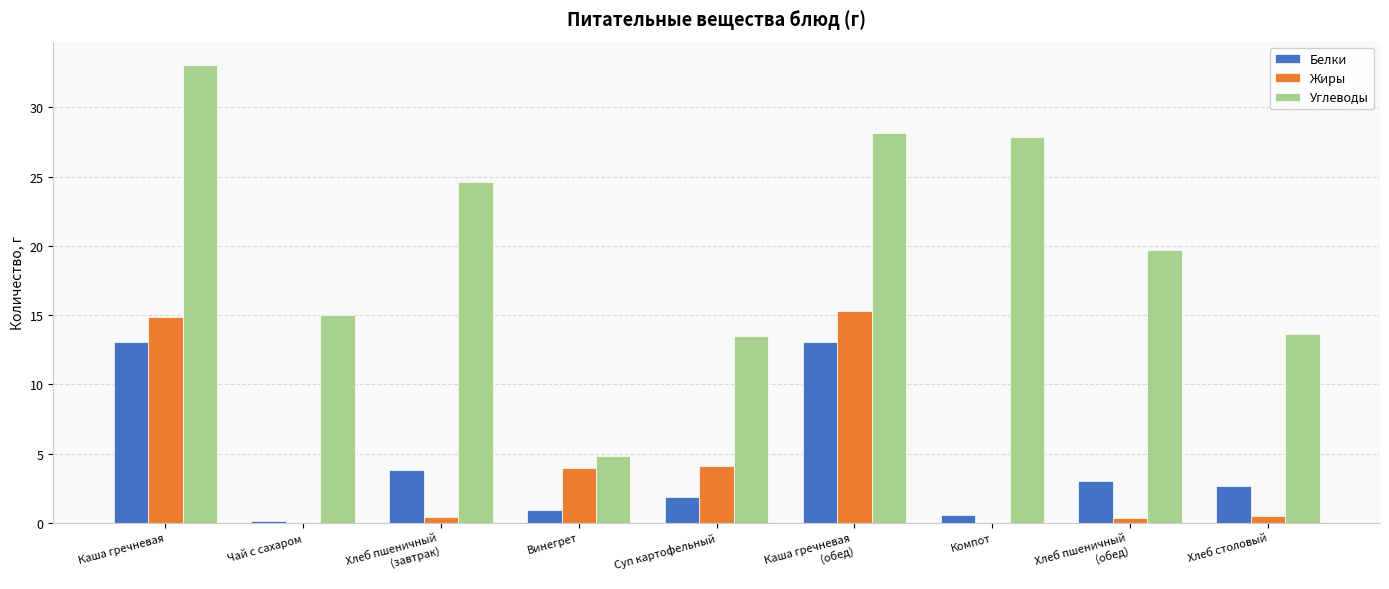

What is the sum of the Углеводы values at Винегрет and Хлеб пшеничный
(завтрак)?

29.4